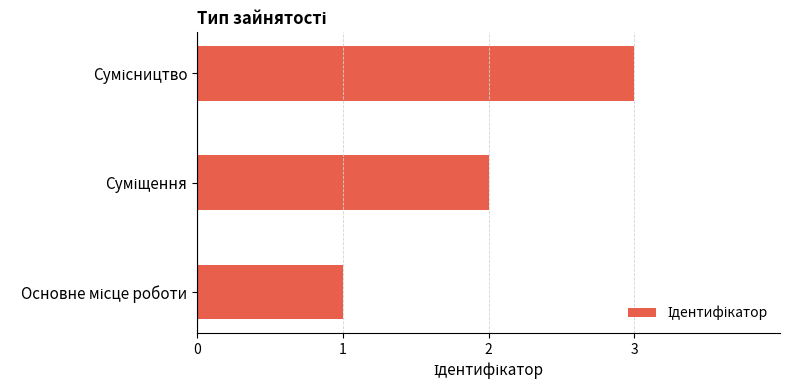

What is the maximum value shown in the chart?

3